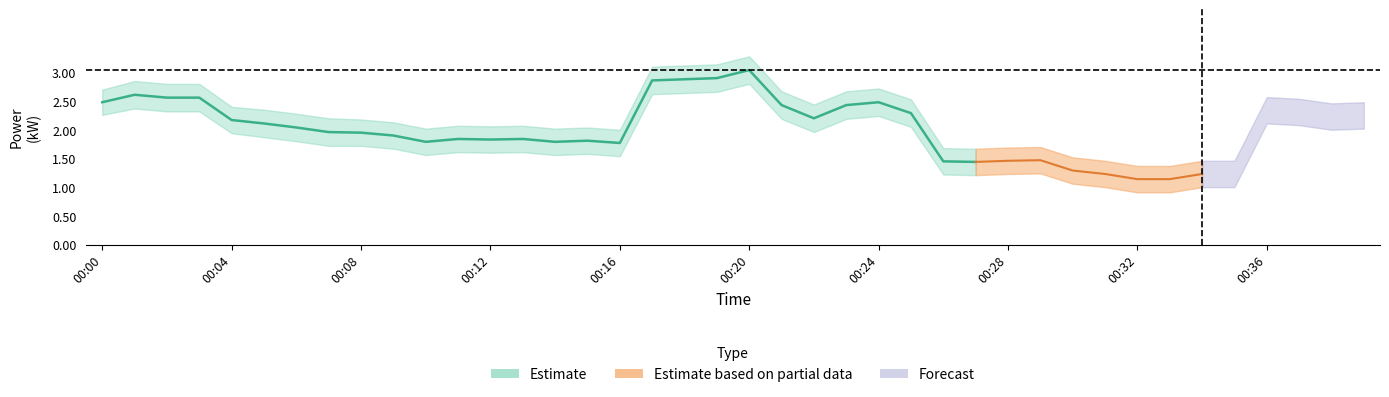

True or false: power_upper and power_mean cross at least once.

False